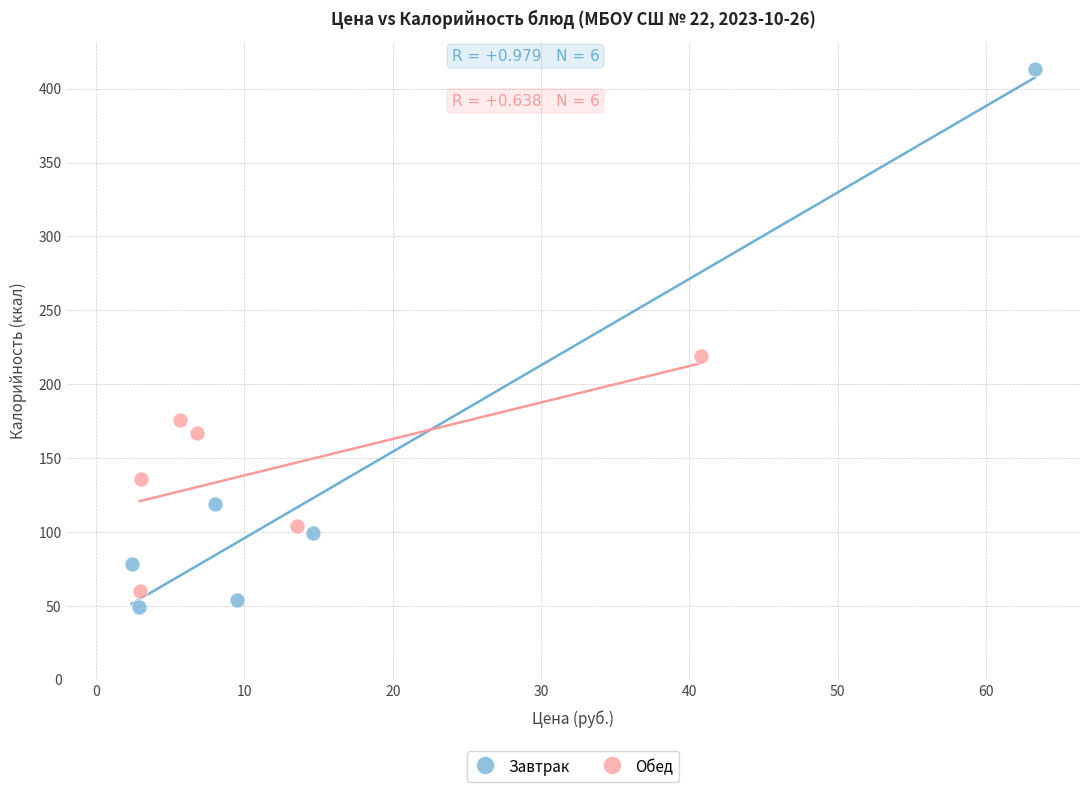

Which series reaches the minimum Y coordinate?

Завтрак